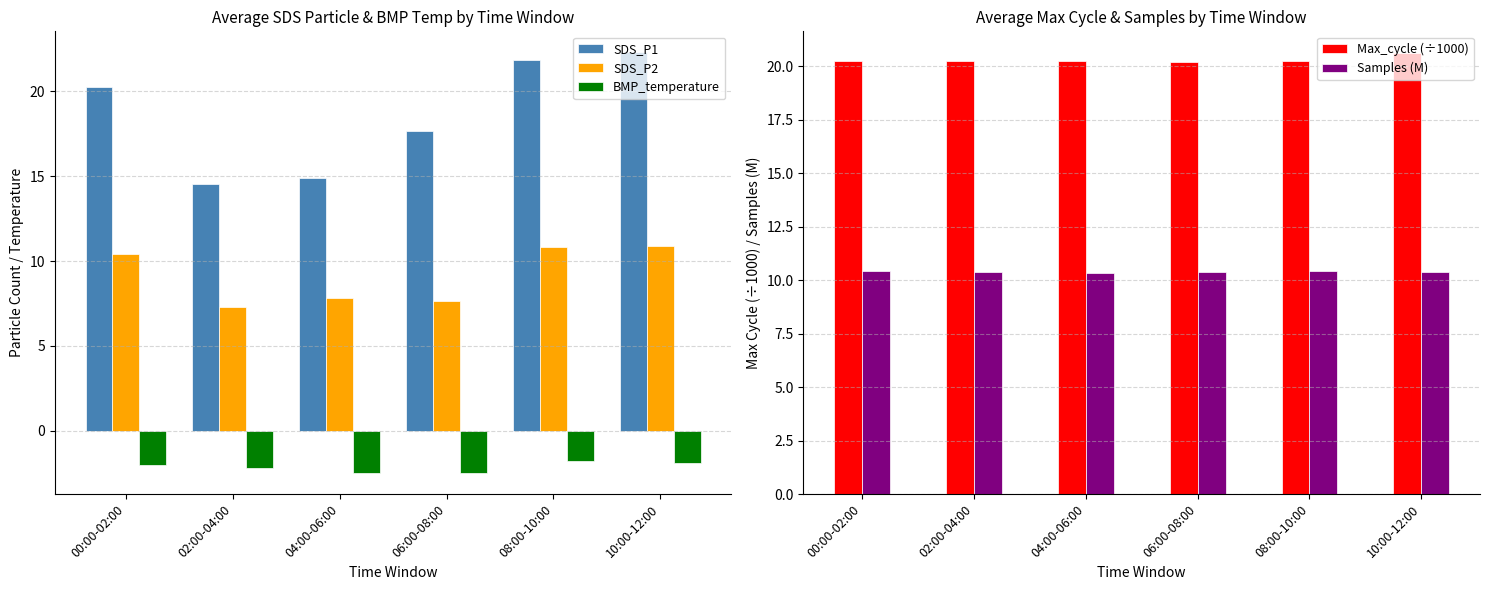

Rank the series at 08:00-10:00 from highest to lowest value.

SDS_P1, Max_cycle (÷1000), SDS_P2, Samples (M), BMP_temperature